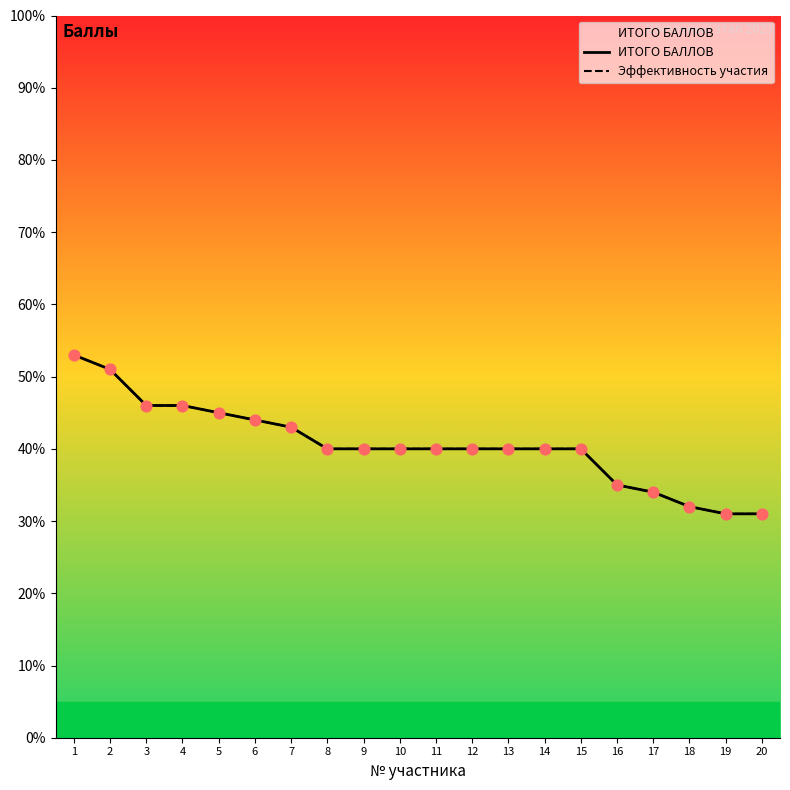

Which series contains the highest Y value?

ИТОГО БАЛЛОВ